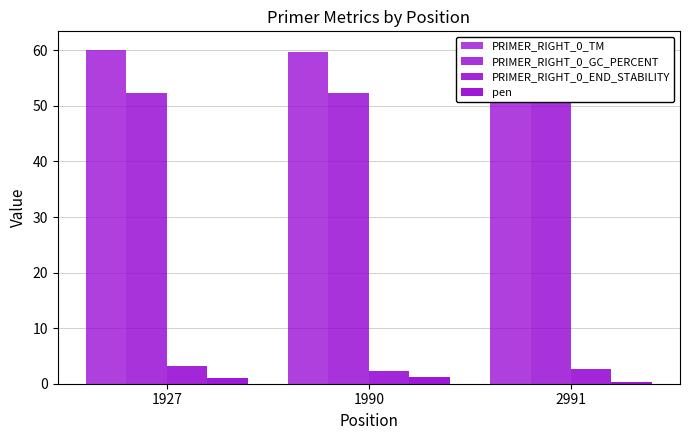

At which label is PRIMER_RIGHT_0_END_STABILITY closest to 2?

1990